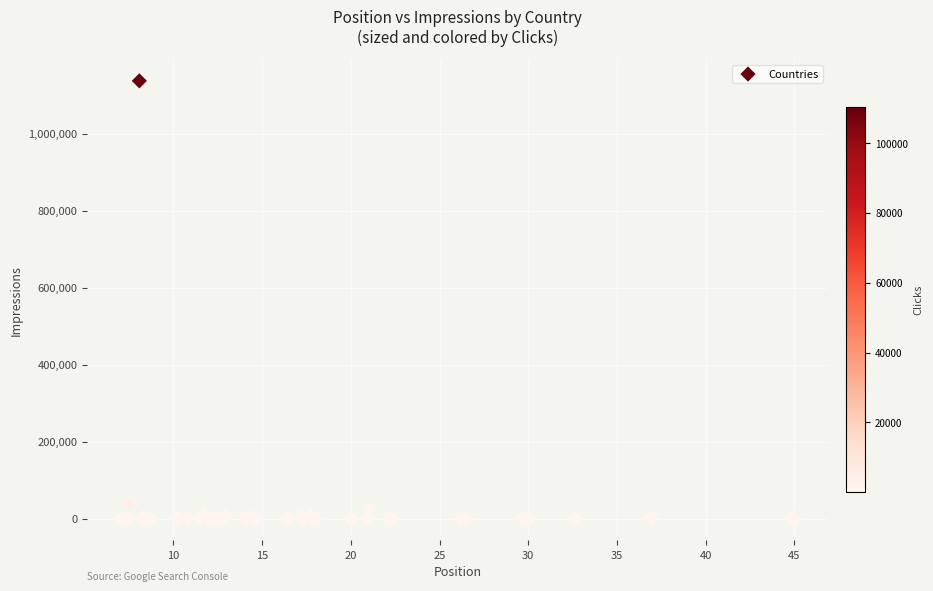

What Y value in the scatter plot is closest to 568479?

40570